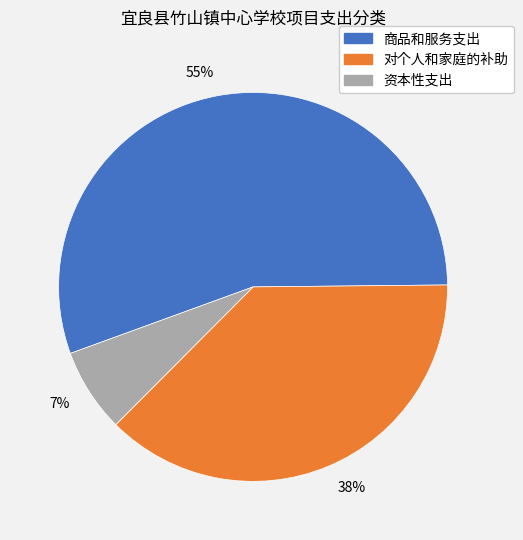

The 7% slice represents 15% of the pie. True or false?

False